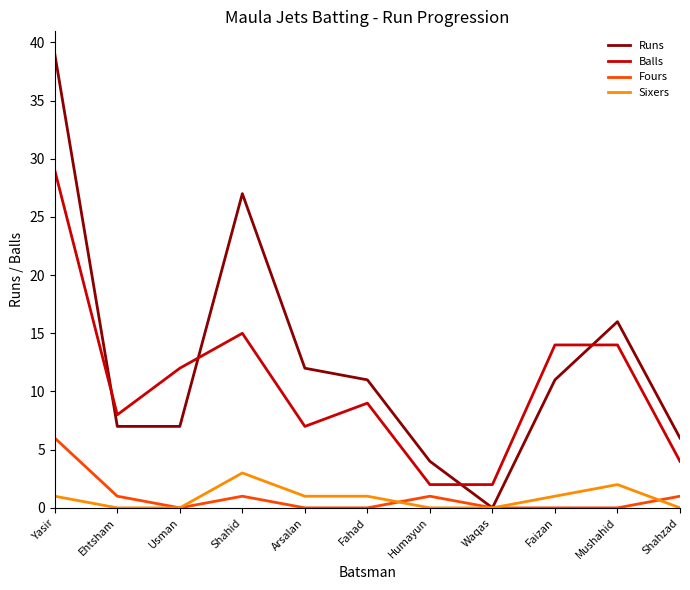

Which series changed the most between Yasir and Faizan?

Runs